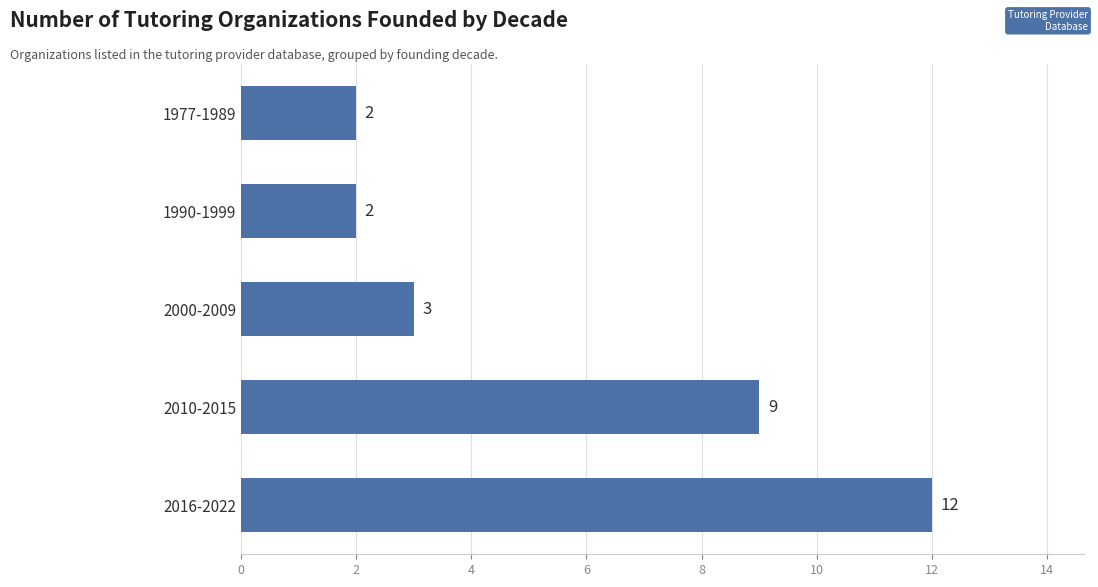

What is the difference between the values at 1990-1999 and 2010-2015?

7